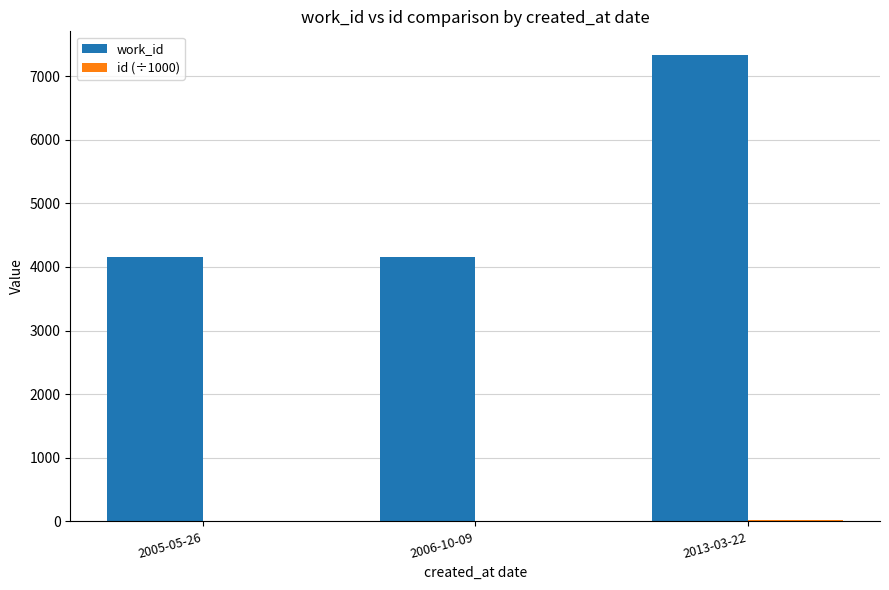

What is the maximum value shown in the chart?

7337.0